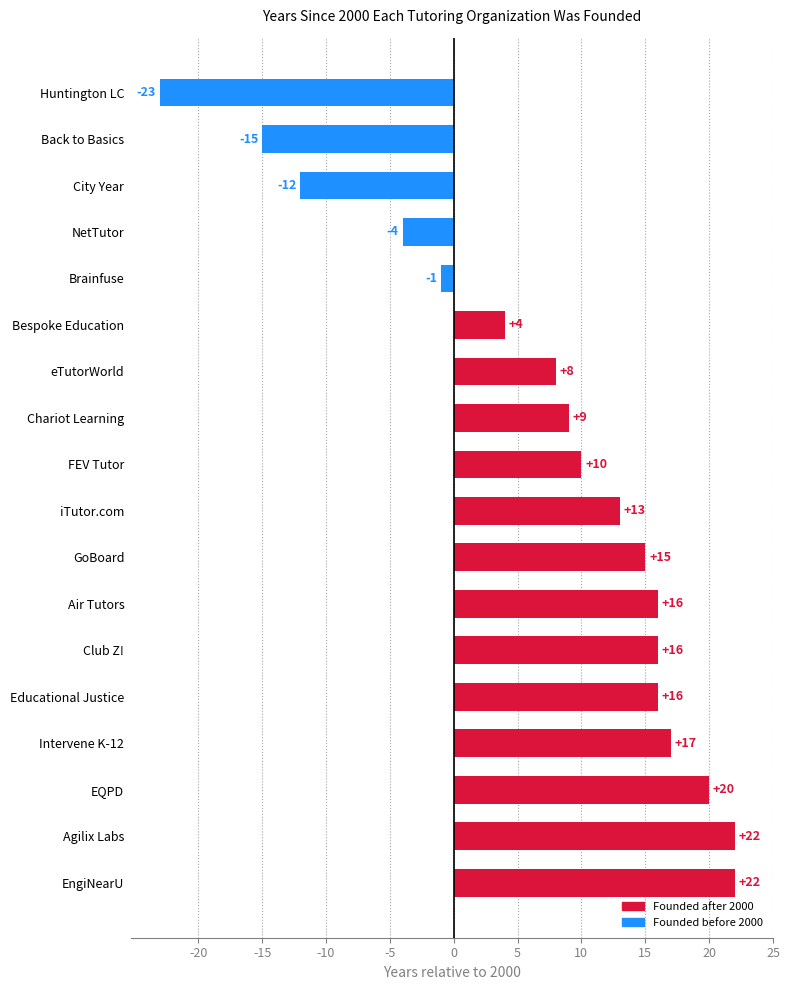

Reading bottom to top, transcribe all the data shown in this chart.

EngiNearU=22	Agilix Labs=22	EQPD=20	Intervene K-12=17	Educational Justice=16	Club Z!=16	Air Tutors=16	GoBoard=15	iTutor.com=13	FEV Tutor=10	Chariot Learning=9	eTutorWorld=8	Bespoke Education=4	Brainfuse=-1	NetTutor=-4	City Year=-12	Back to Basics=-15	Huntington LC=-23